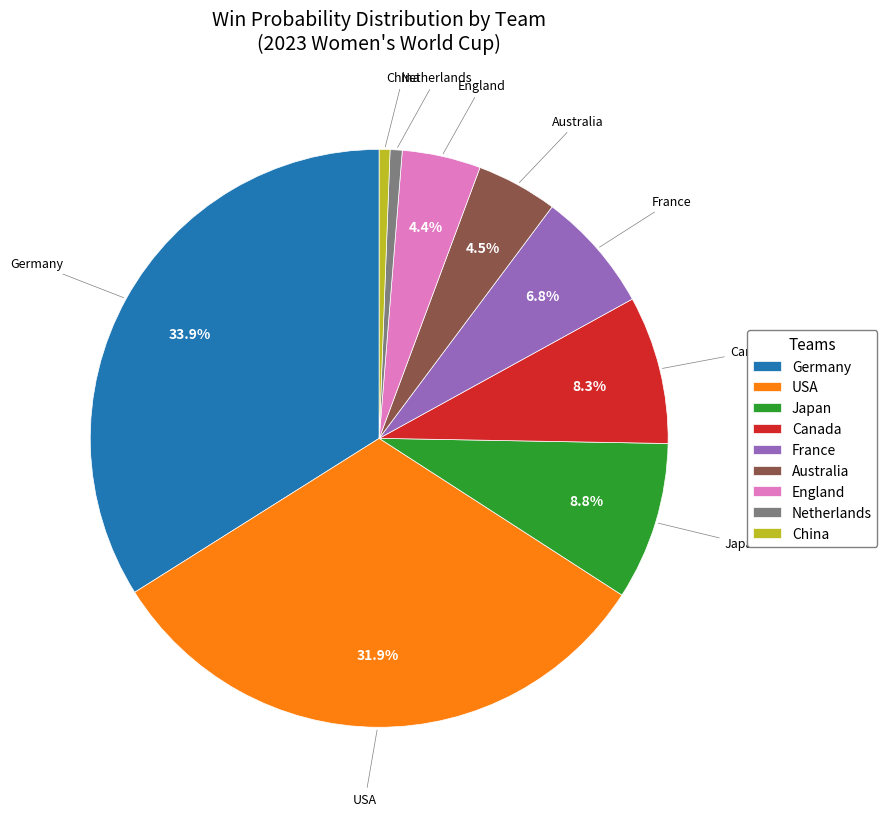

To the nearest percent, what is the average slice percentage?

11%